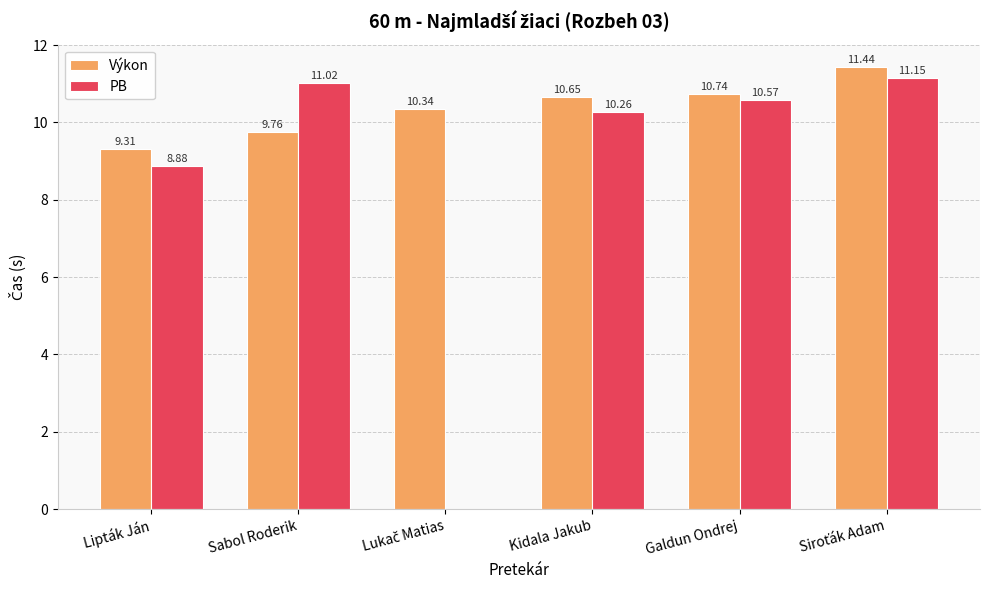

How many series are shown in this chart?

2